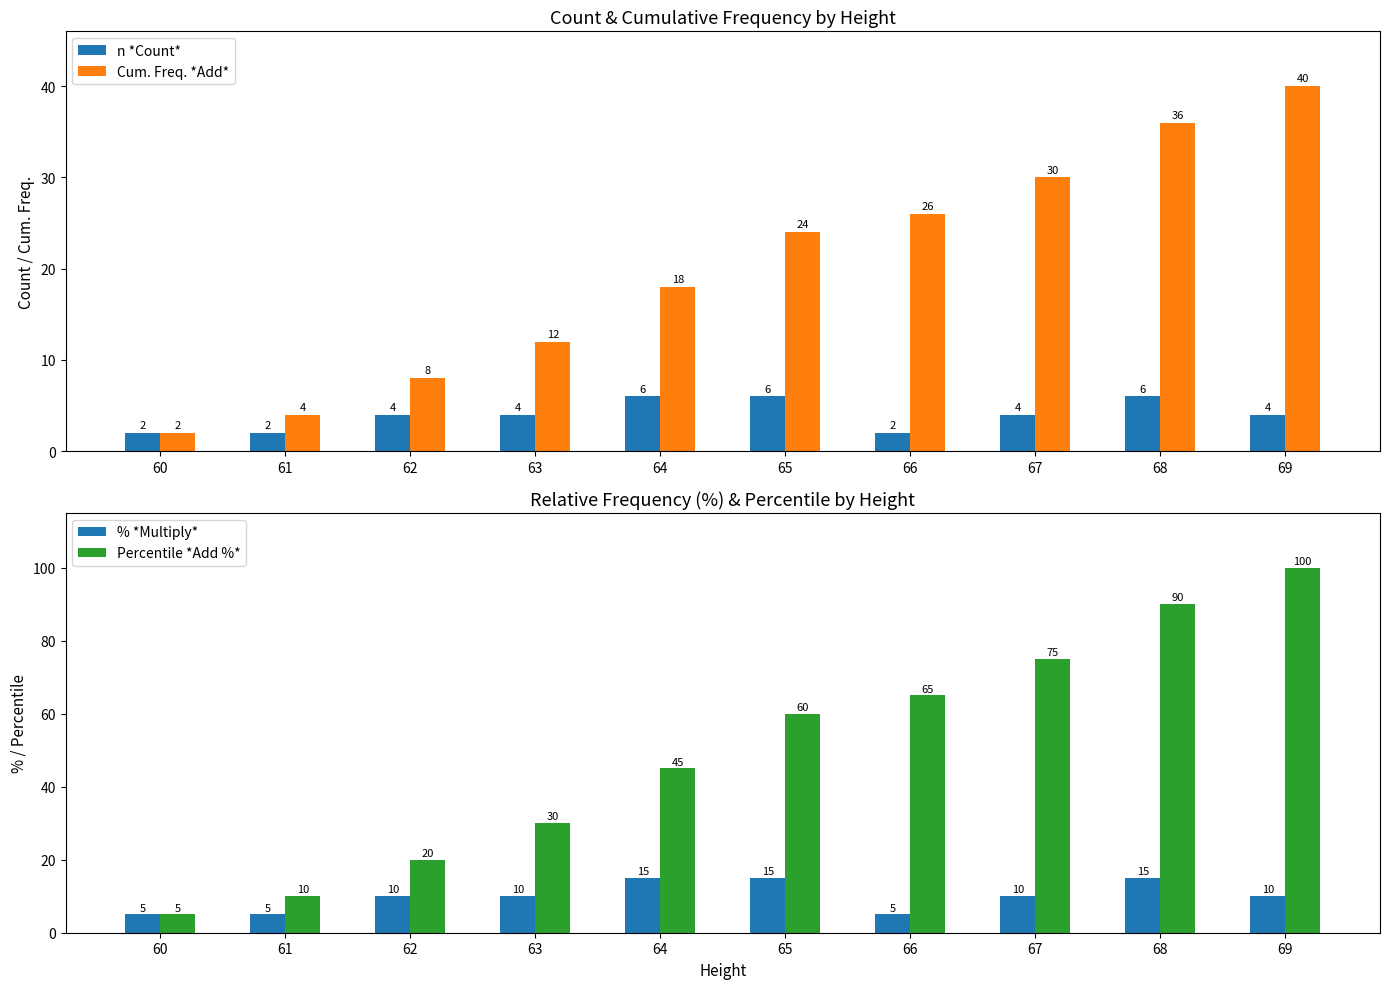

How many groups of bars are there?

10